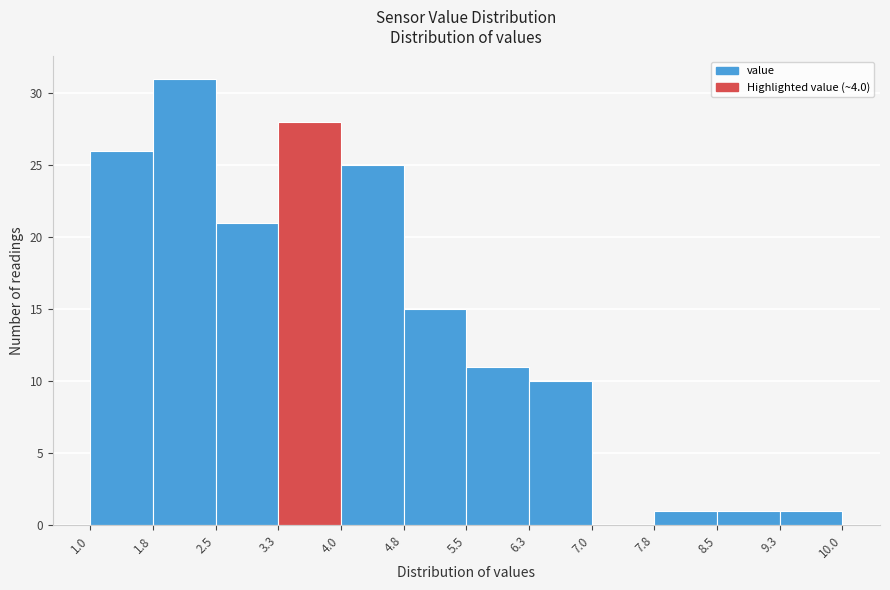

Reading left to right, transcribe this chart: for each bar, give the range it covers on the x-axis and its height. The values are not printed on the chart, so give them approximately, as read against the axis.

1.0 to 1.8: 26
1.8 to 2.5: 31
2.5 to 3.3: 21
3.3 to 4.0: 28
4.0 to 4.8: 25
4.8 to 5.5: 15
5.5 to 6.3: 11
6.3 to 7.0: 10
7.0 to 7.8: 0
7.8 to 8.5: 1
8.5 to 9.3: 1
9.3 to 10.0: 1